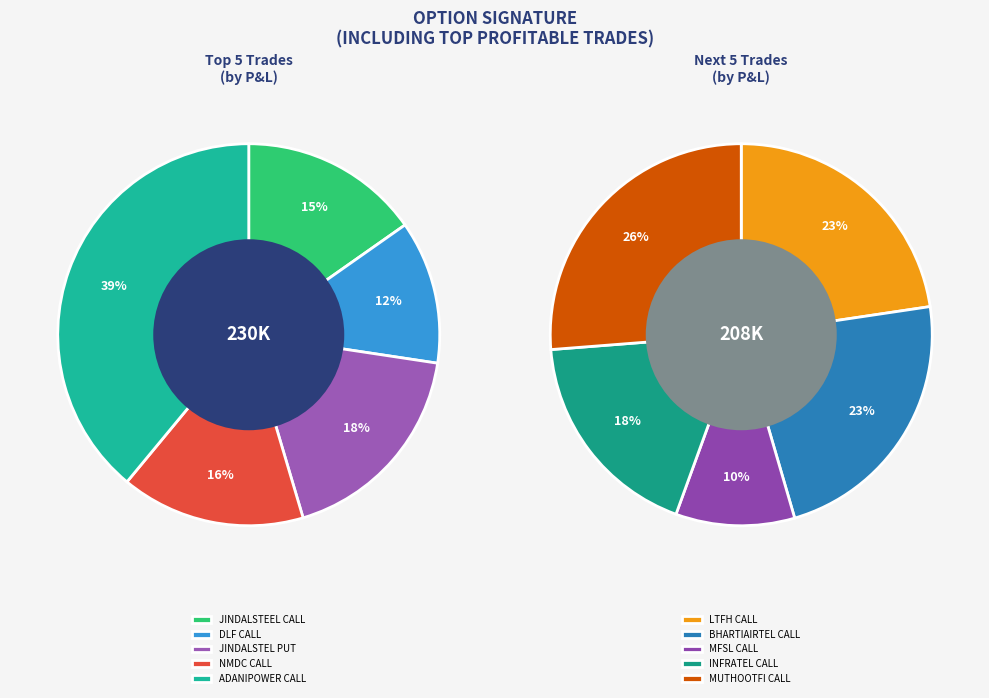

How many slices are in this pie chart?

10